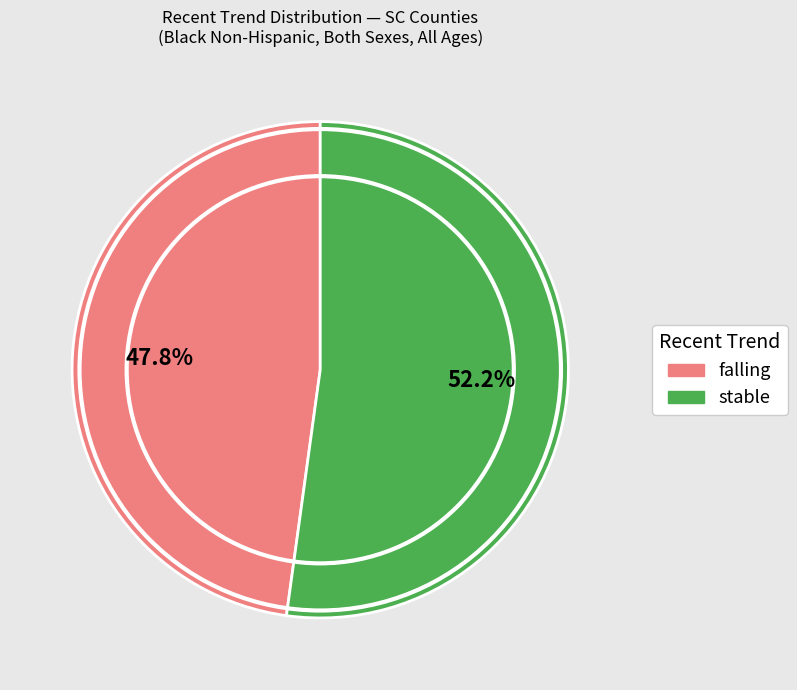

Approximately how many times larger is the value at falling compared to stable?

0.9